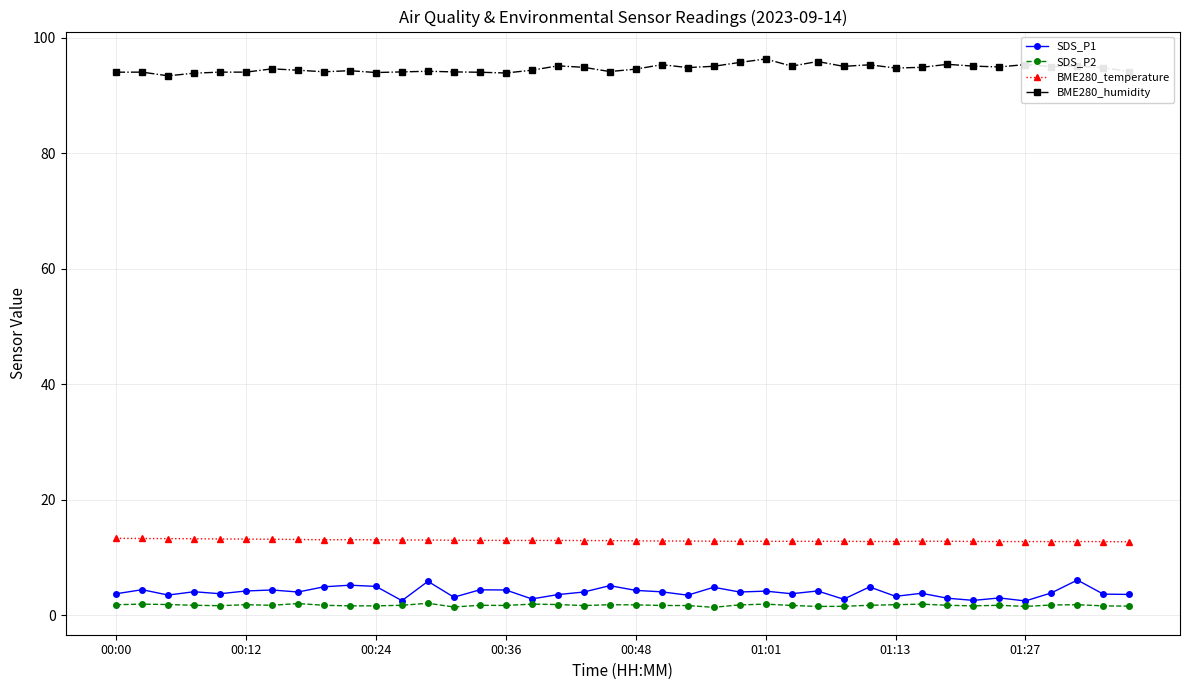

At how many categories does at least one series exceed 37?

40